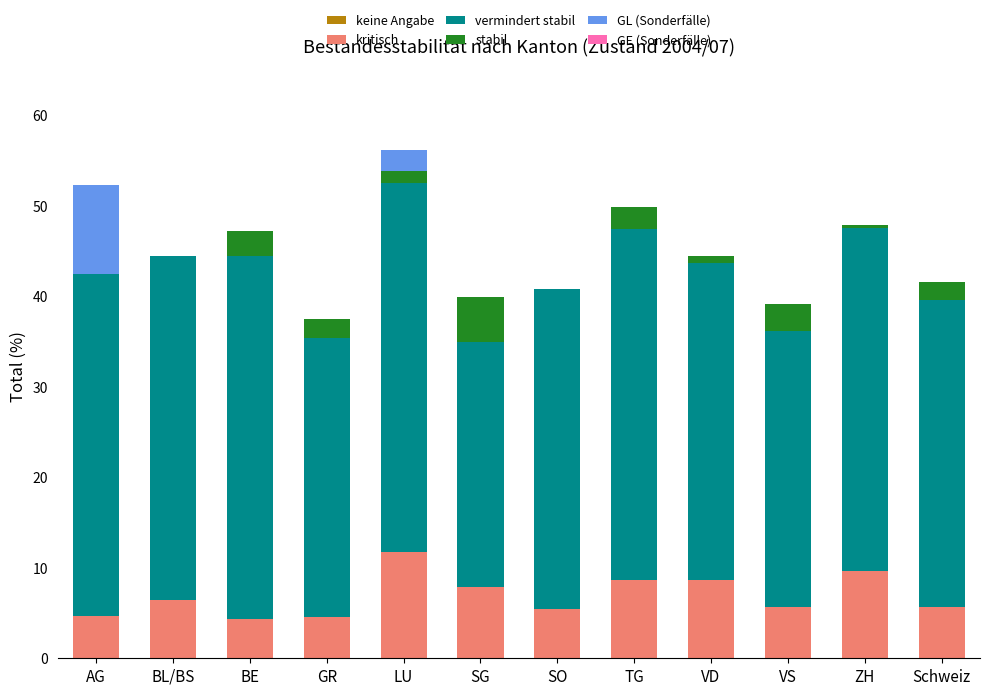

Are the bars grouped side by side (vs. stacked)?

No